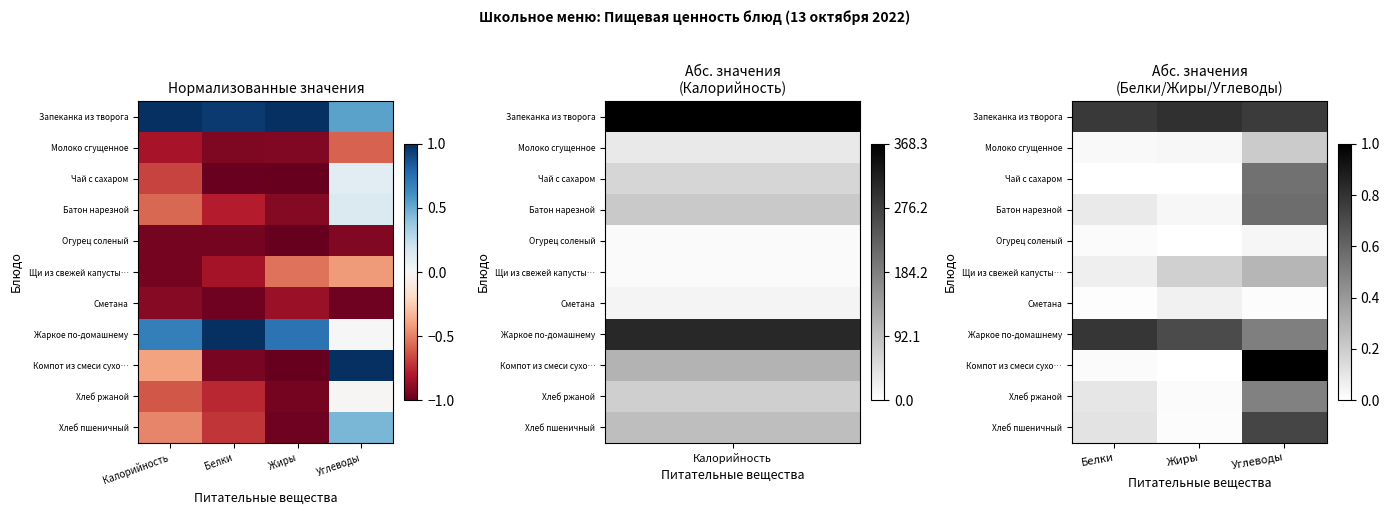

What is the difference between the Молоко сгущенное values at Углеводы and Белки?

0.2